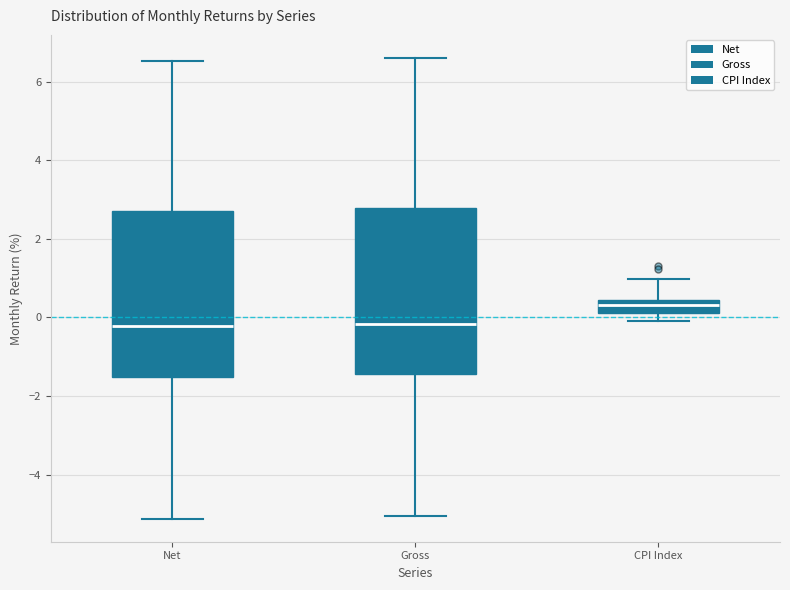

Reading left to right, read every box against the y-axis: the position of its median line, the range the box covers, and the ends of its whiskers. The values are not printed on the chart, so give them approximately, as read against the axis.

Net: median -0.2, box -1.6 to 2.8, whiskers -5.2 to 6.6
Gross: median -0.2, box -1.4 to 2.8, whiskers -5.0 to 6.6
CPI Index: median 0.4 (inside the box), box 0.2 to 0.4, whiskers 0.0 to 1.0